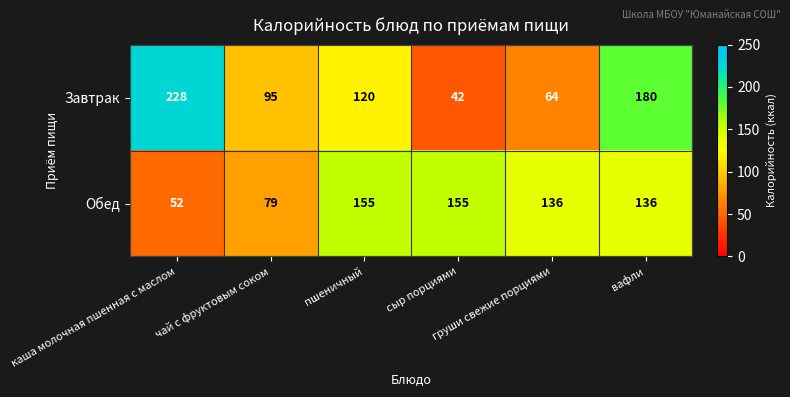

List the series in order of their peak value, highest first.

Завтрак, Обед